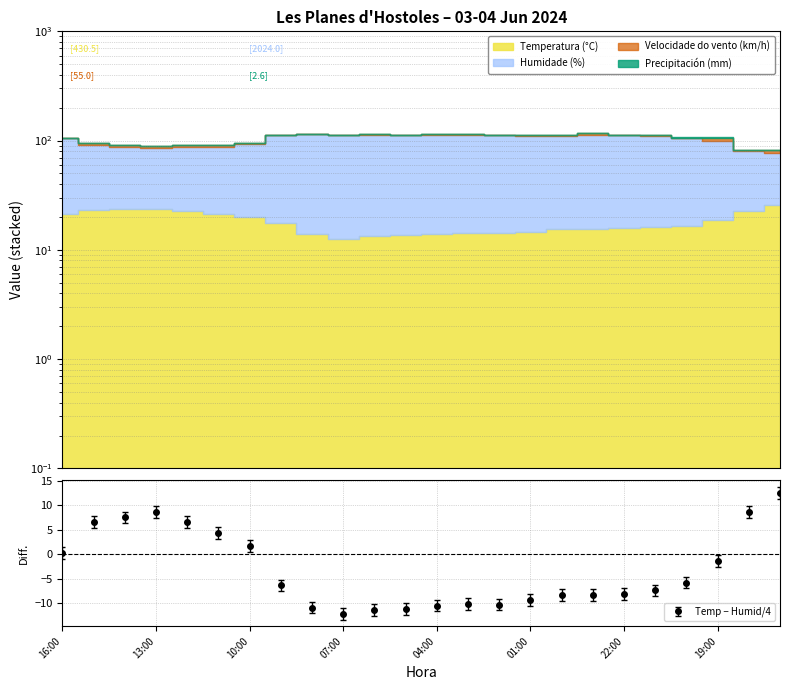

At how many categories does at least one series exceed -2?

10